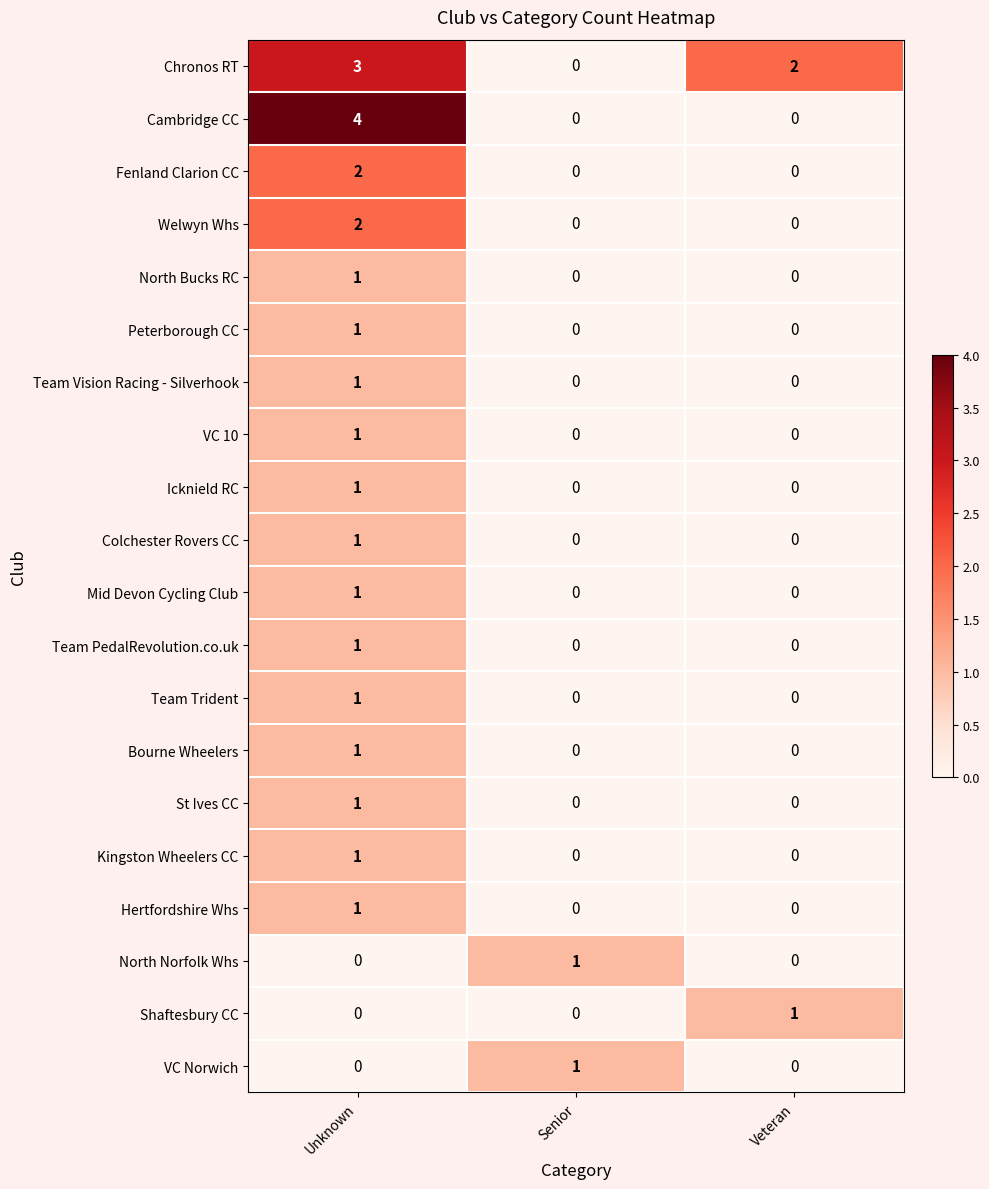

Which category has the highest value across all series?

Unknown